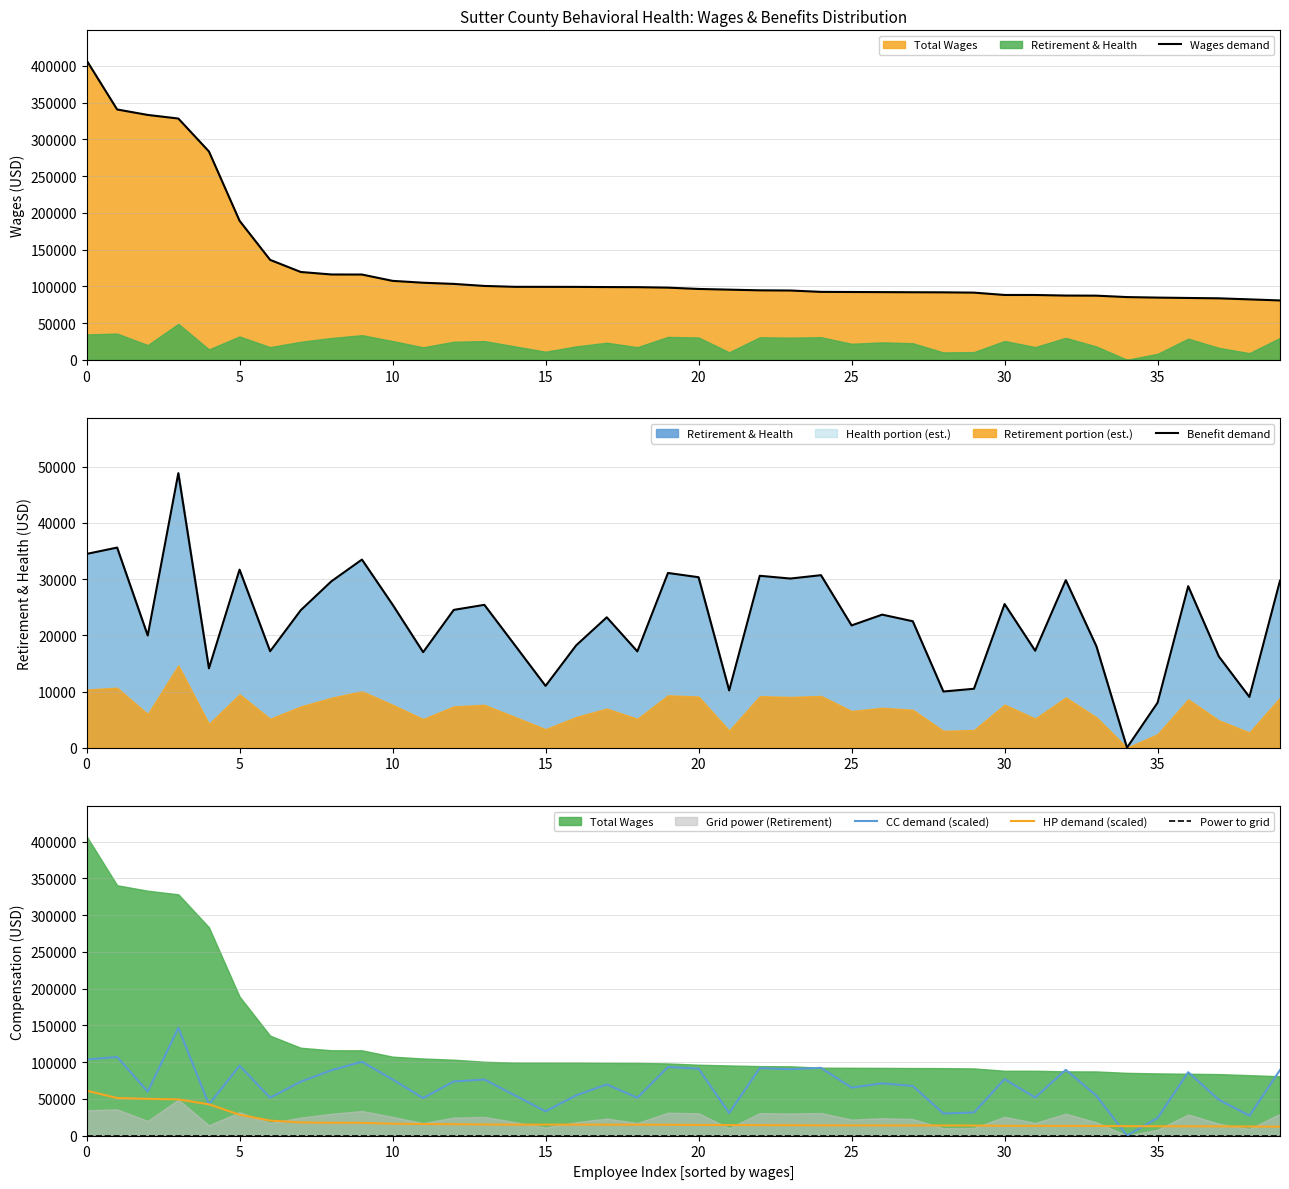

What is the maximum value for CC demand (scaled)?

146607.0